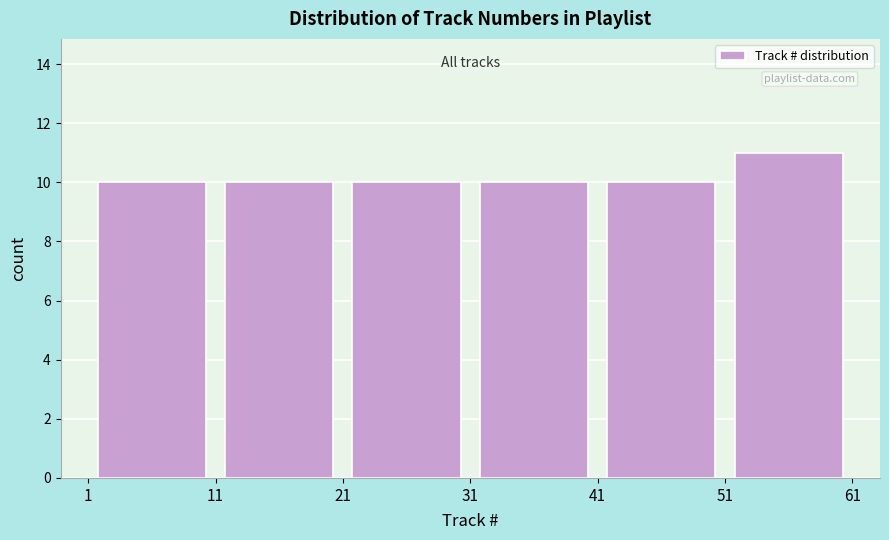

Reading left to right, list every bar in this chart as the range it spans on the x-axis followed by its height. The values are not printed on the chart, so give them approximately, as read against the axis.

1 to 11: 10
11 to 21: 10
21 to 31: 10
31 to 41: 10
41 to 51: 10
51 to 61: 11